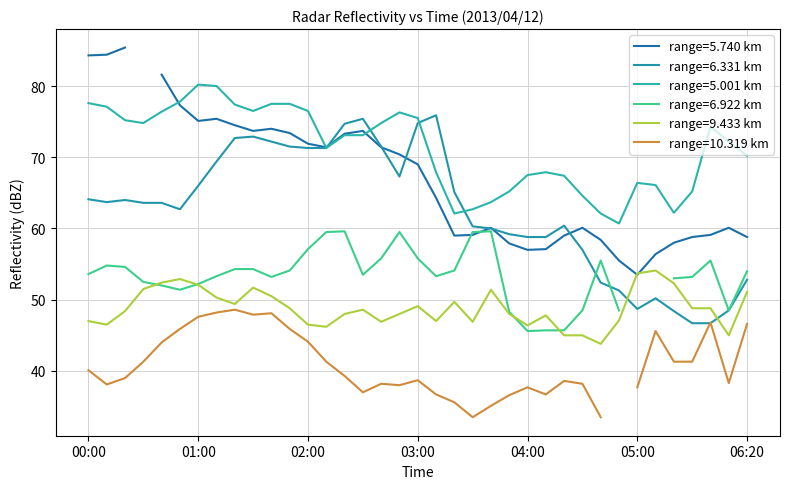

What is the difference between the 9.433 values at 04:10 and 05:20?

4.5